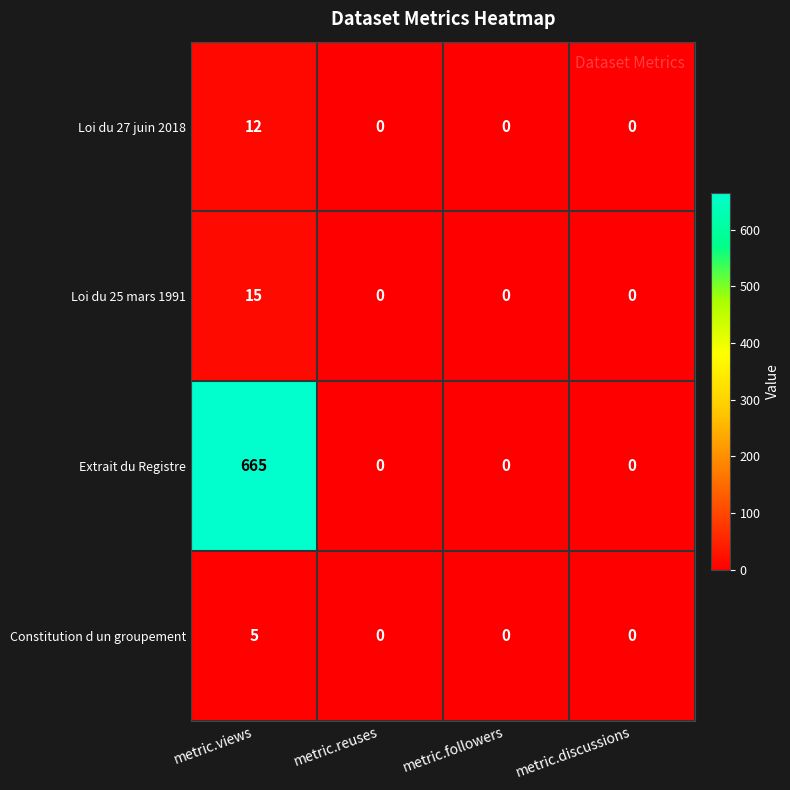

Which series has the largest range (max minus min)?

Extrait du Registre